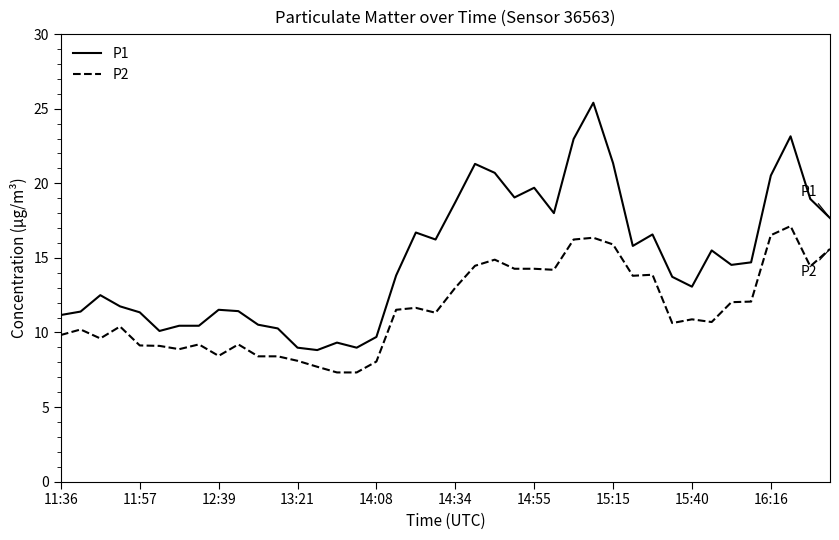

What is the difference between the maximum and minimum values in the P1 series?

16.6